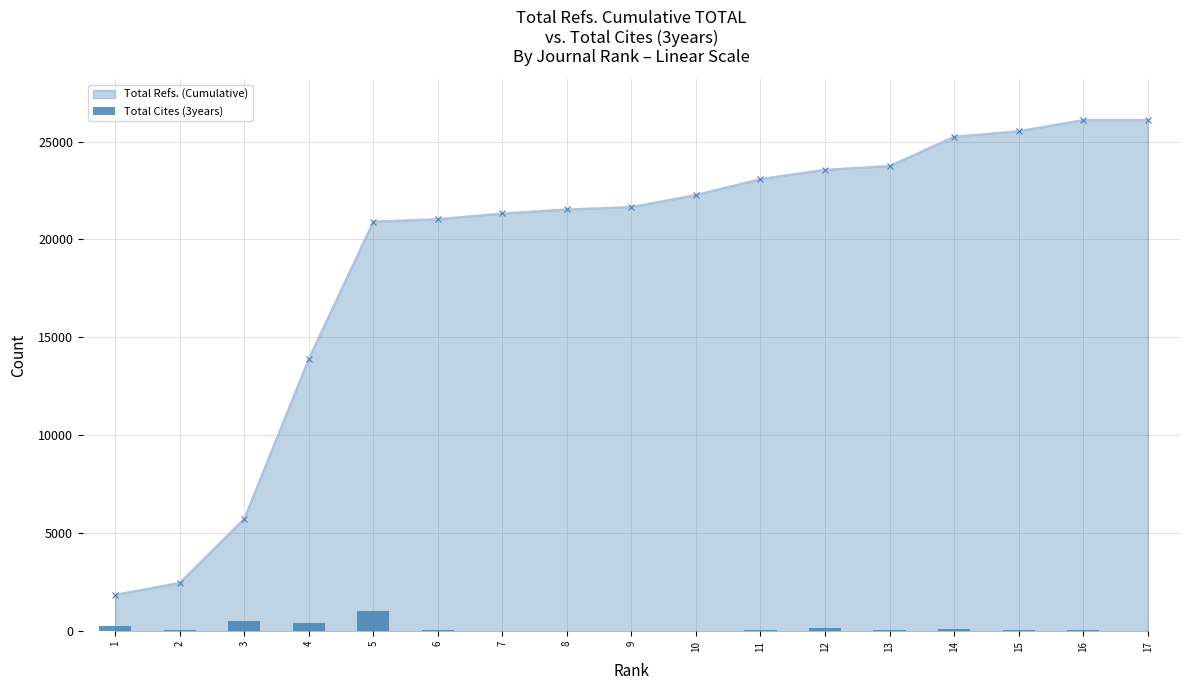

What is the maximum value for Total Refs. (Cumulative)?

26098